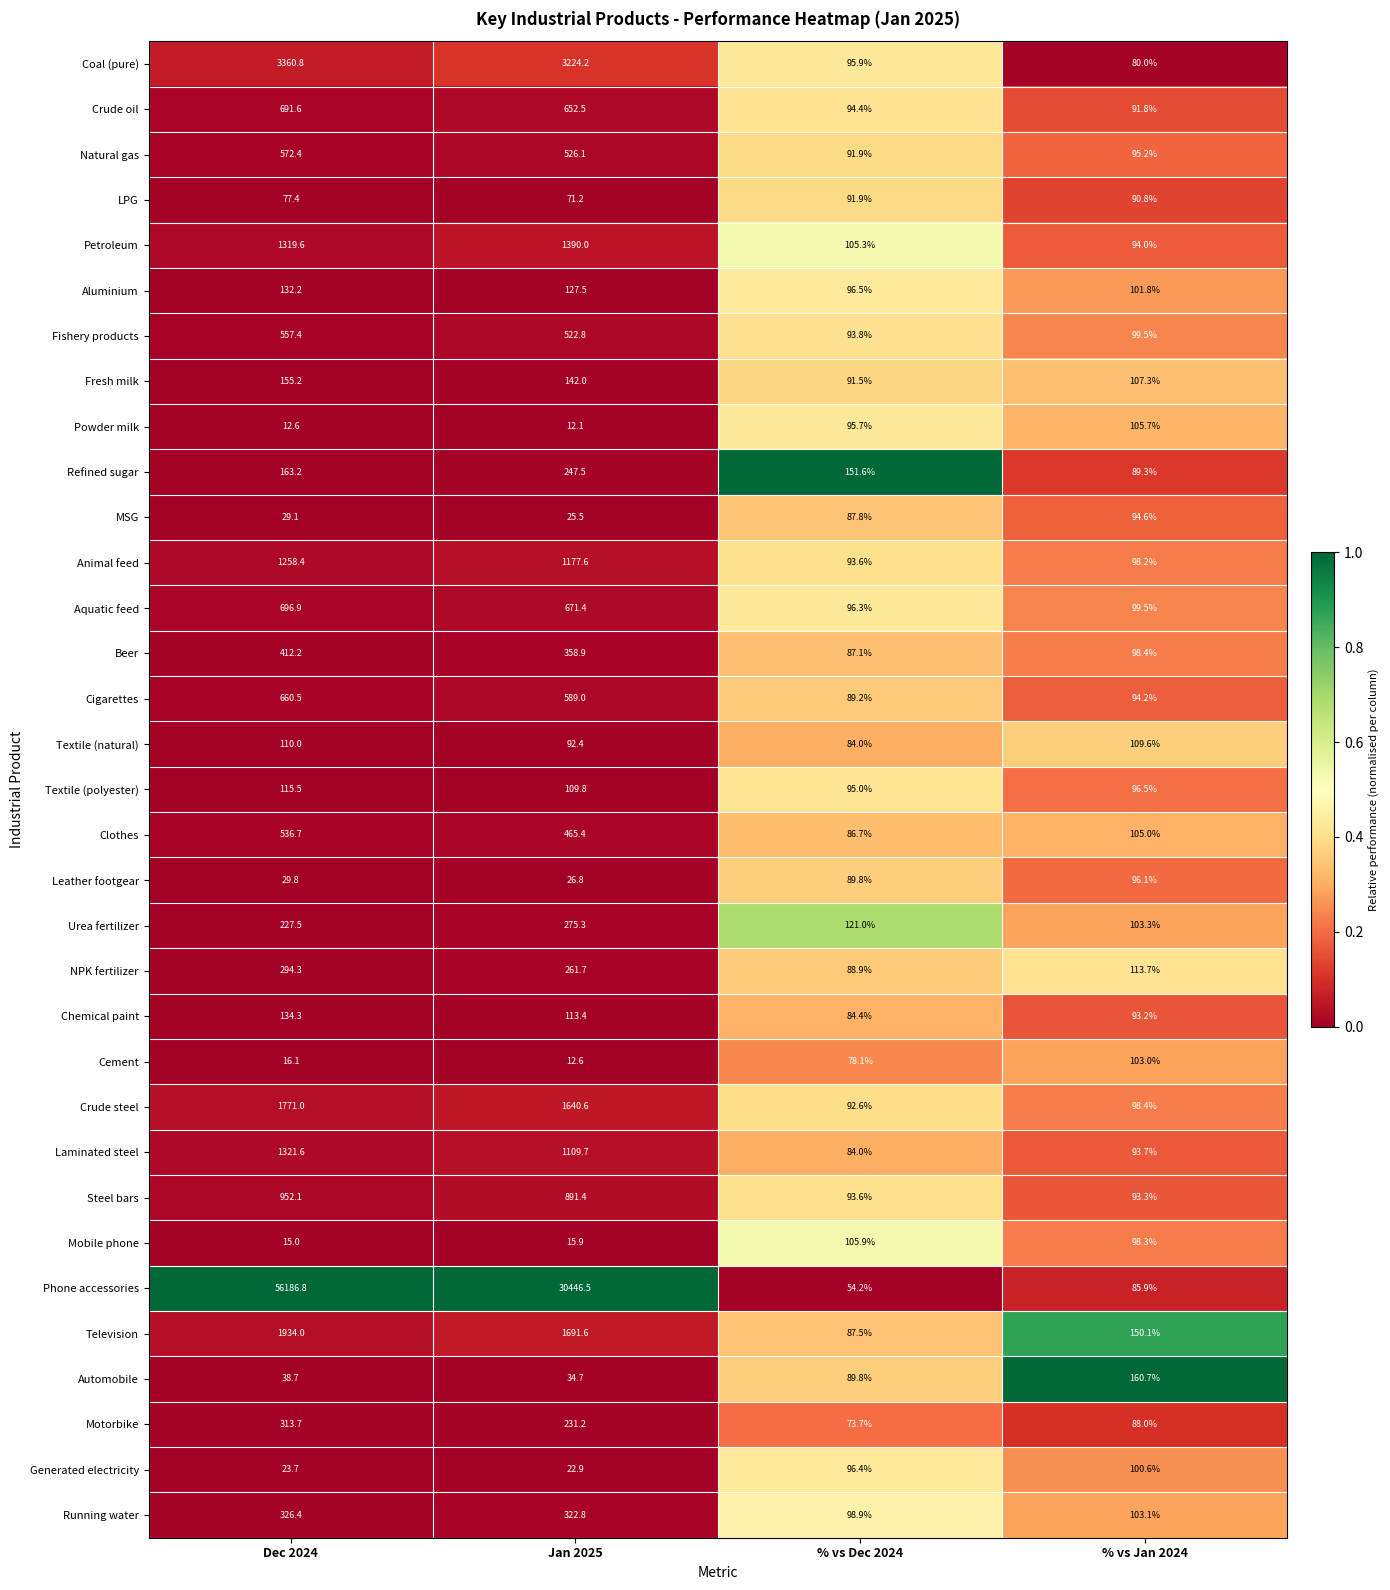

The Refined sugar series shows 83.0 at Dec 2024. True or false?

False